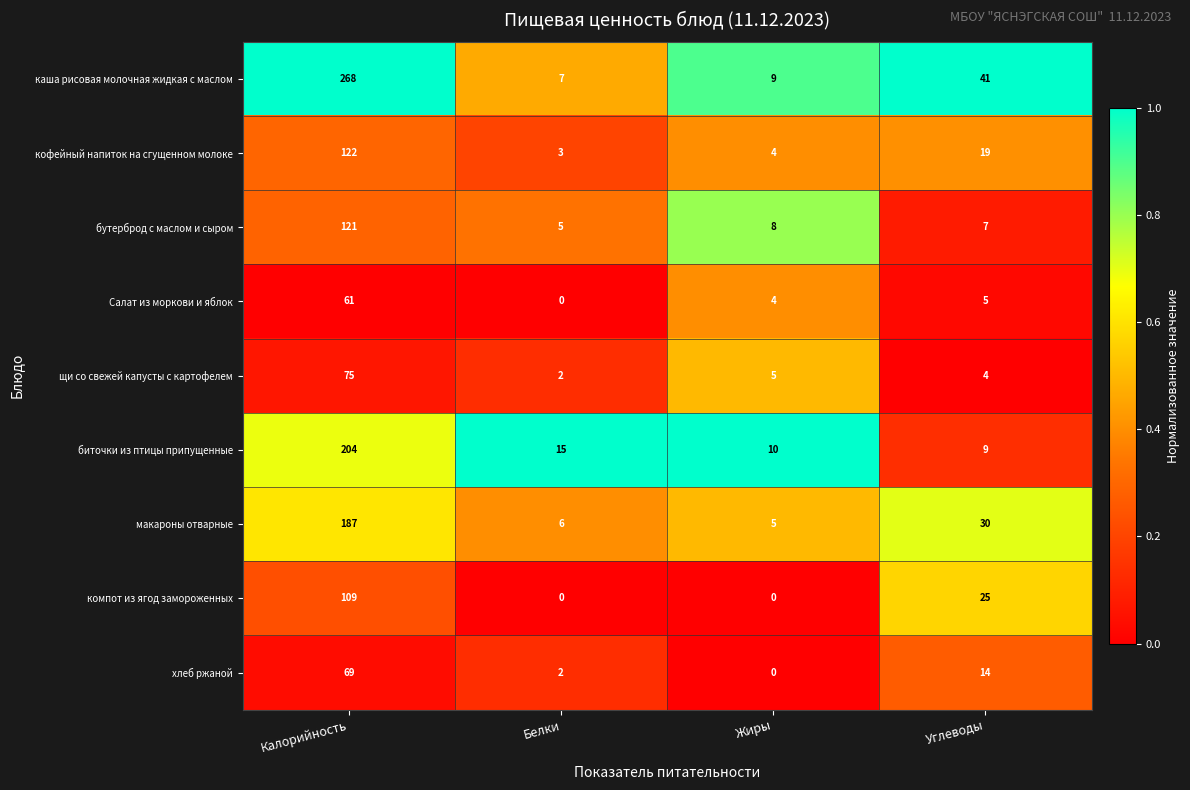

Which series changed the most between Жиры and Углеводы?

каша рисовая молочная жидкая с маслом